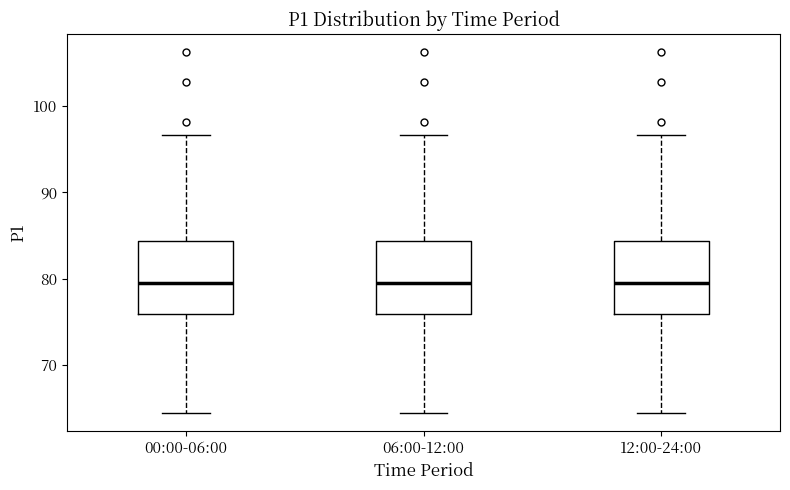

Reading left to right, read every box against the y-axis: the position of its median line, the range the box covers, and the ends of its whiskers. The values are not printed on the chart, so give them approximately, as read against the axis.

00:00-06:00: median 80, box 76 to 84, whiskers 65 to 97
06:00-12:00: median 80, box 76 to 84, whiskers 65 to 97
12:00-24:00: median 80, box 76 to 84, whiskers 65 to 97